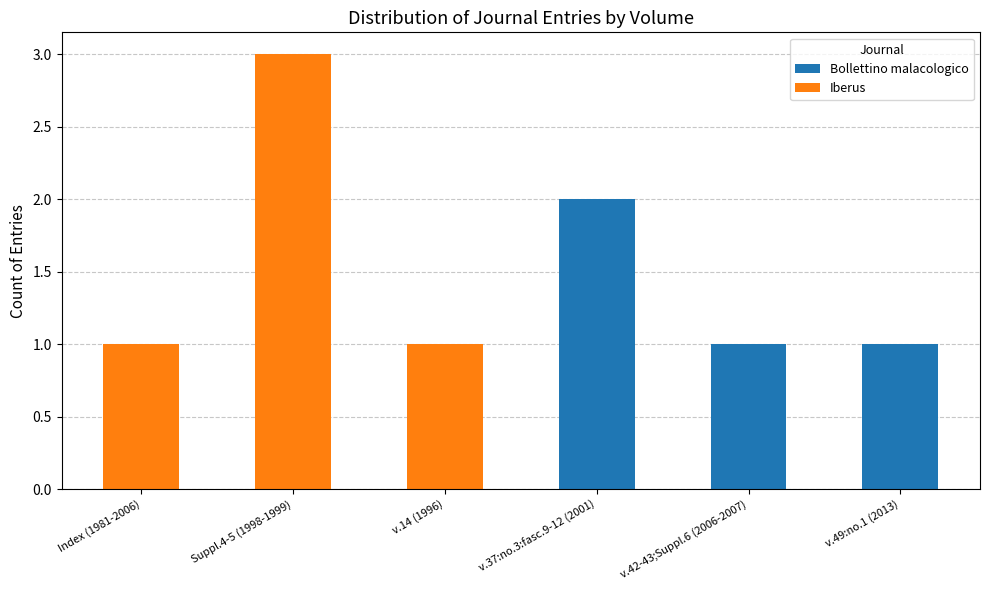

At which category is the sum across all series the highest?

Suppl.4-5 (1998-1999)